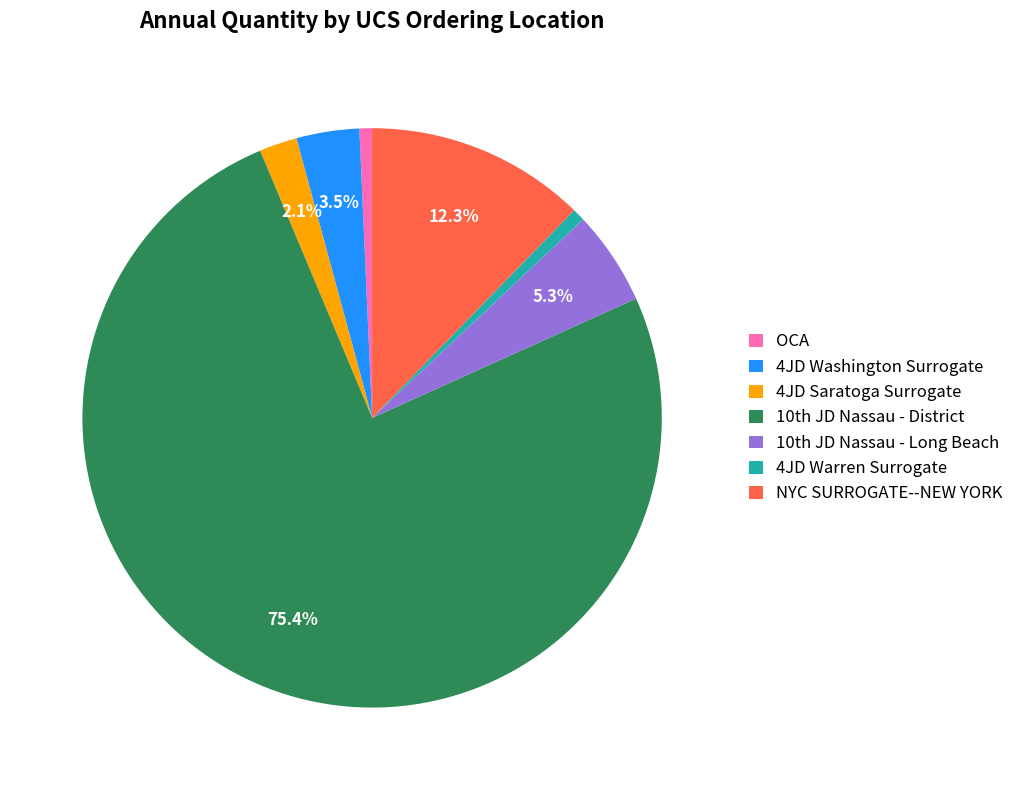

What is the largest slice in the pie chart?

10th JD Nassau - District